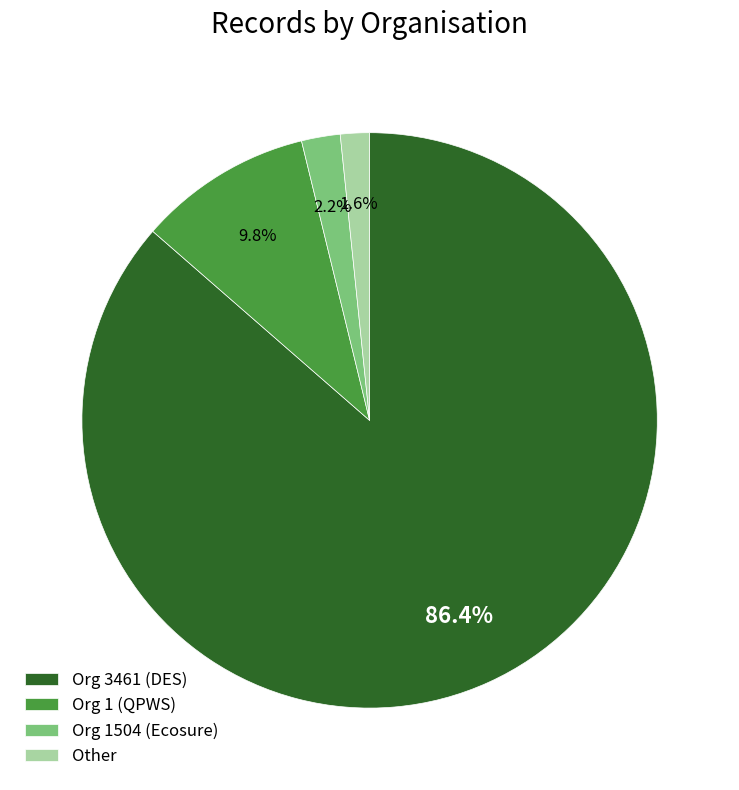

Which has a higher value, Other or Org 3461 (DES)?

Org 3461 (DES)